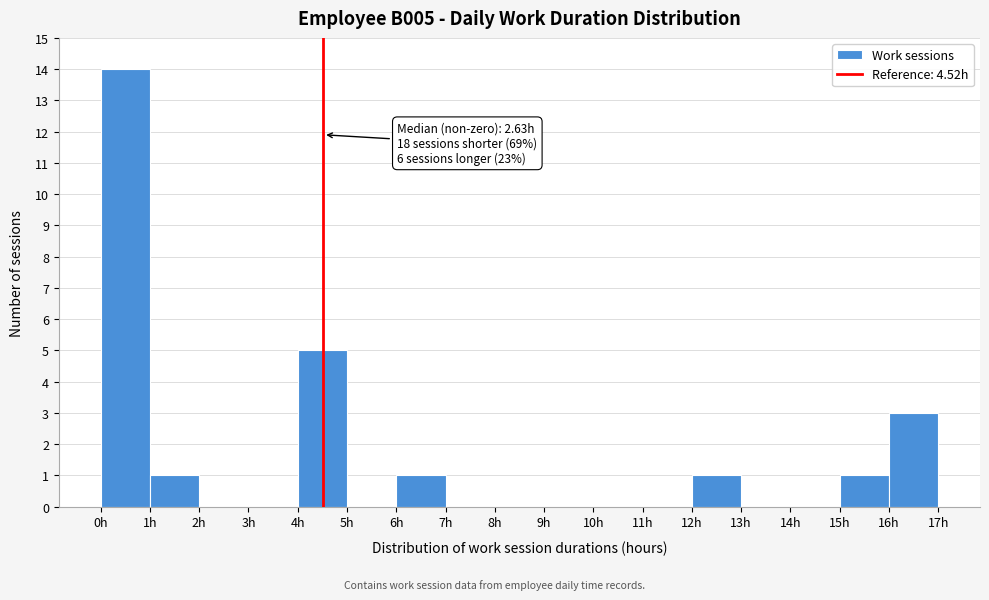

Over which range of the x-axis is the bar tallest?

0 to 1